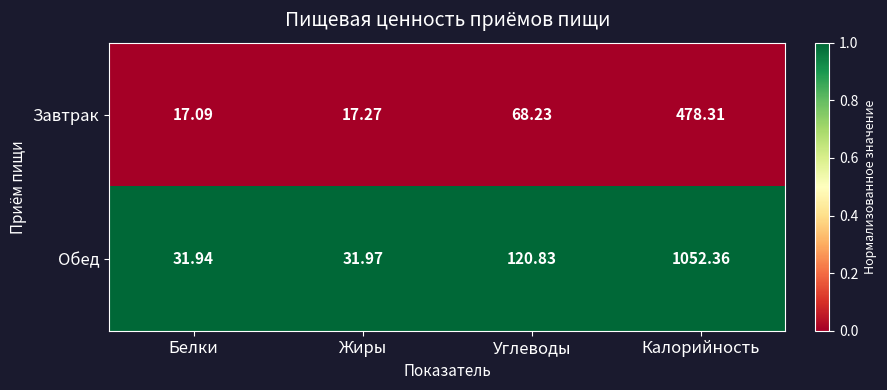

At which label is Завтрак closest to 247?

Углеводы